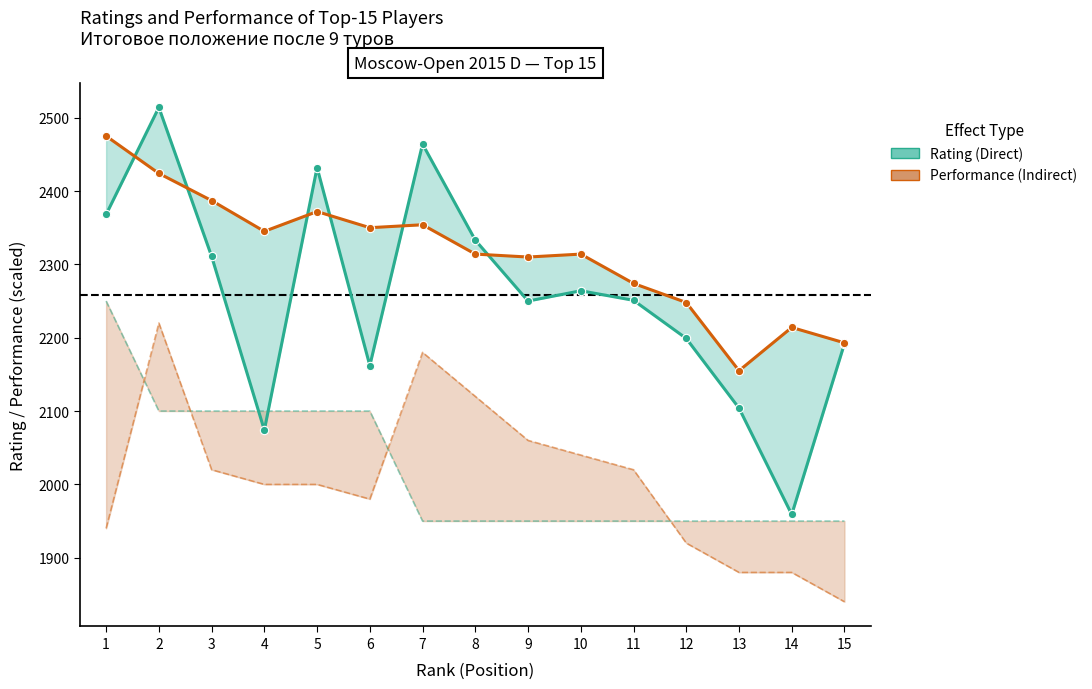

In Performance, how many points are lower than both neighbors (excluding endpoints)?

4